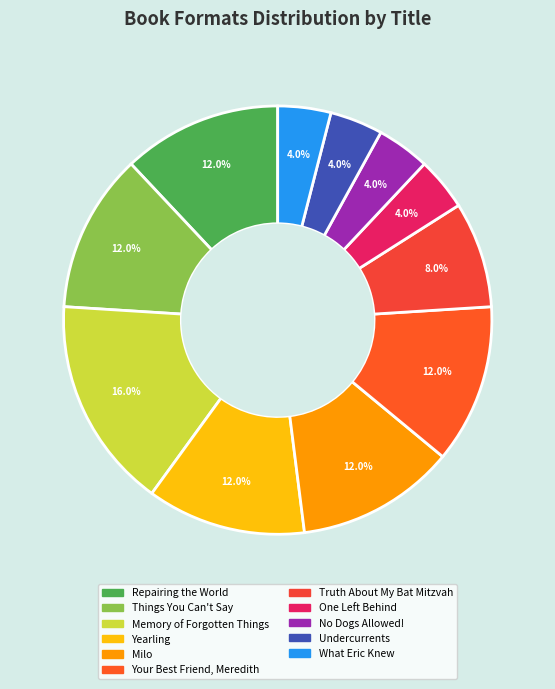

How many segments does this pie chart have?

11